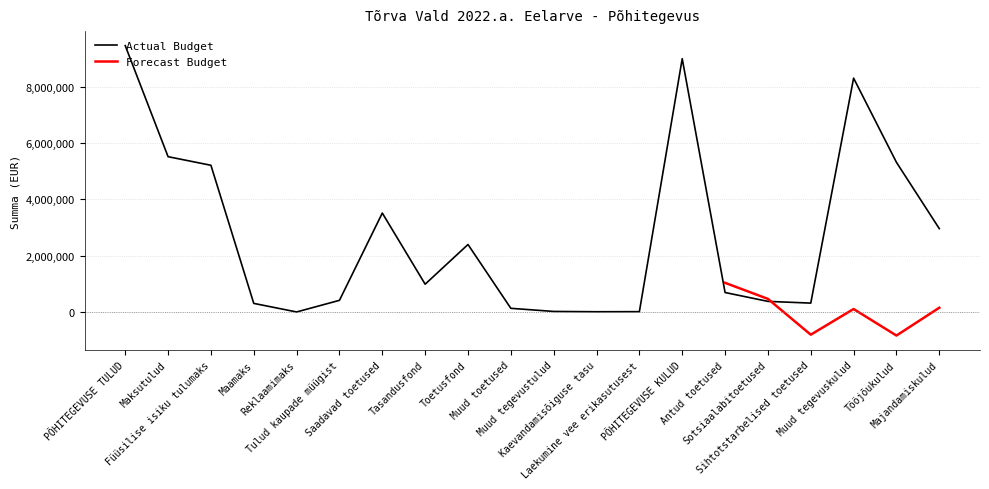

The chart shows a value of 27417 at Muud tegevustulud. True or false?

False